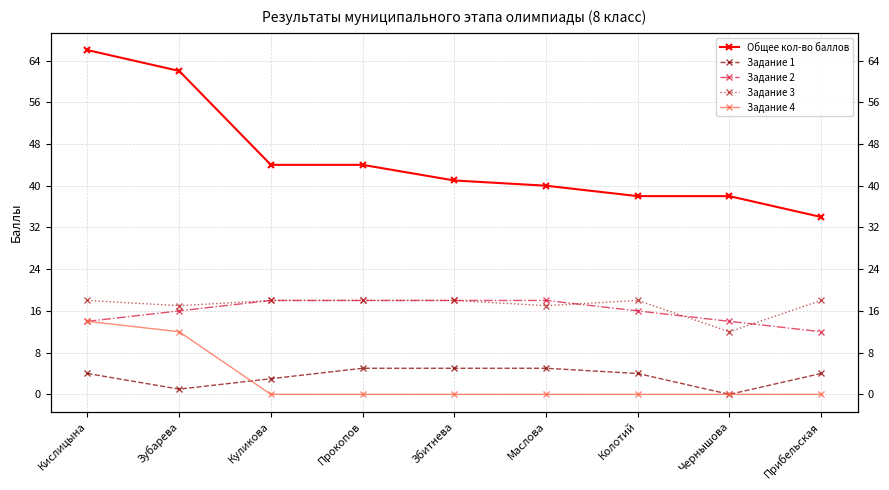

What is the difference between the maximum and minimum values in the Задание 1 series?

5